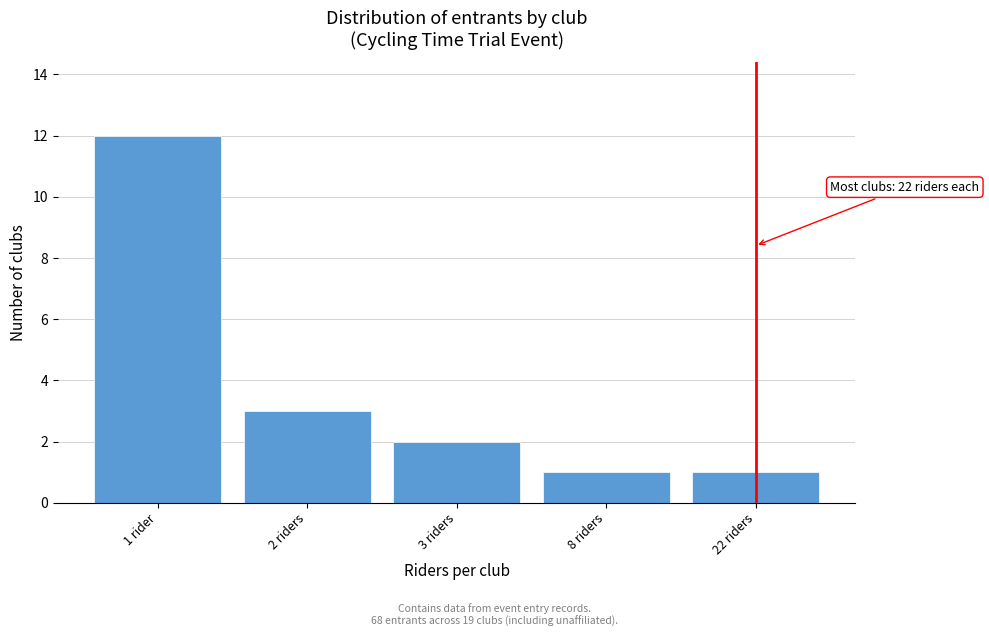

Reading left to right, list all the values displayed in this chart.

12	3	2	1	1